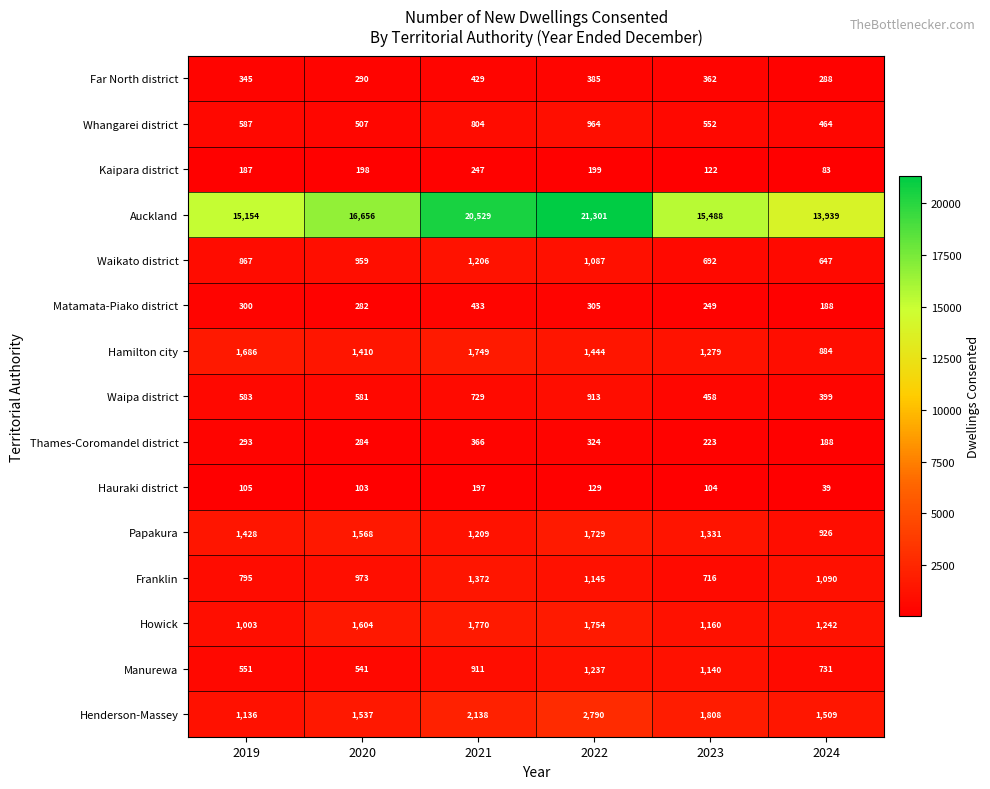

What is the difference between the Whangarei district values at 2020 and 2019?

80